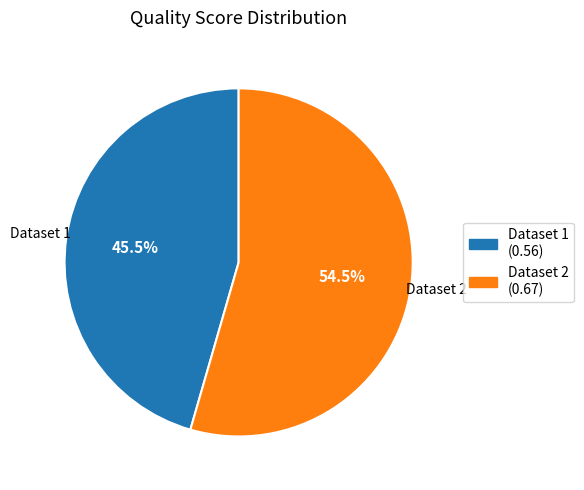

What percentage is NOT represented by Dataset 2?

45.5%